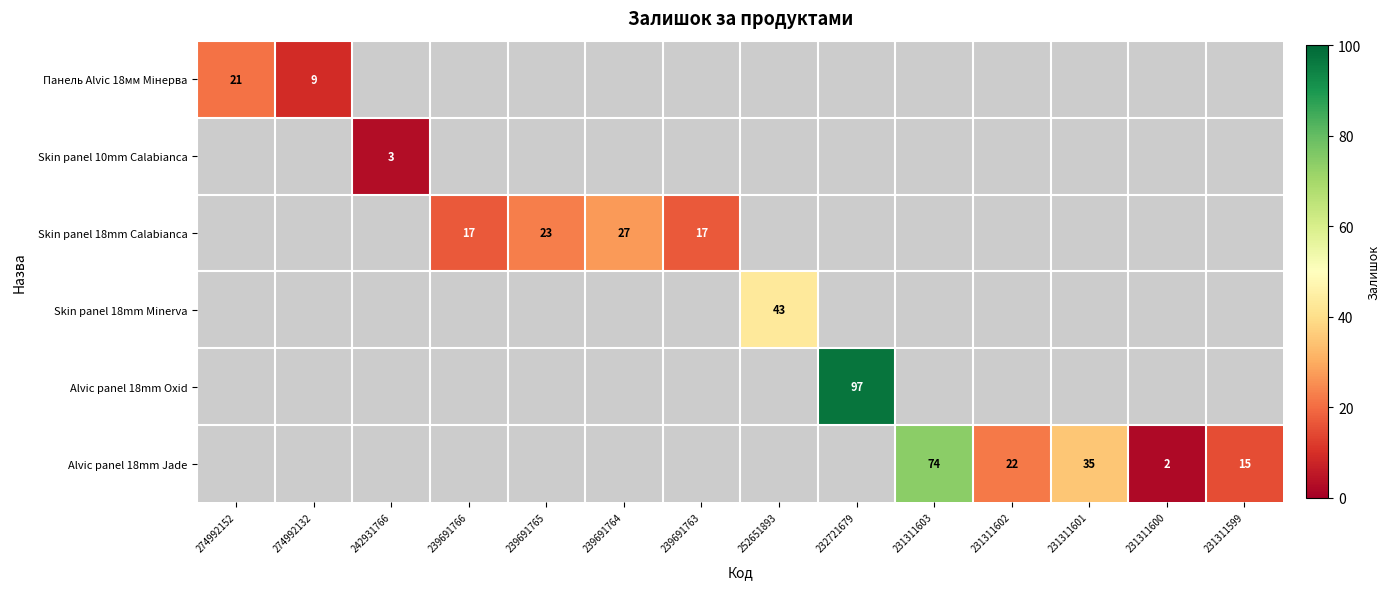

What is the greatest value displayed?

97.0